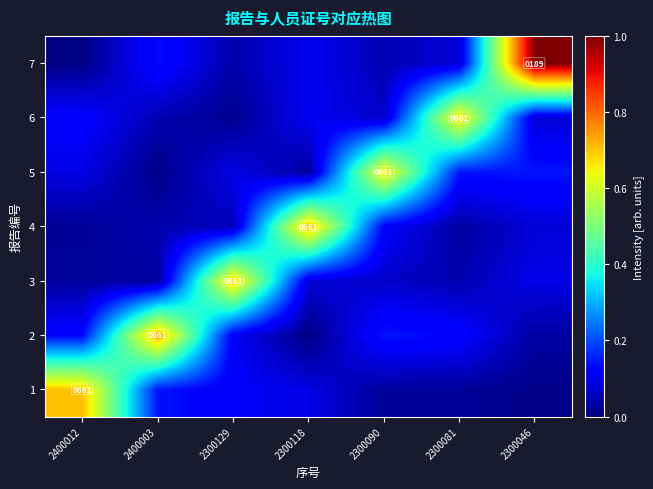

What is the difference between the second highest and second lowest values in the 4 series?

0.1